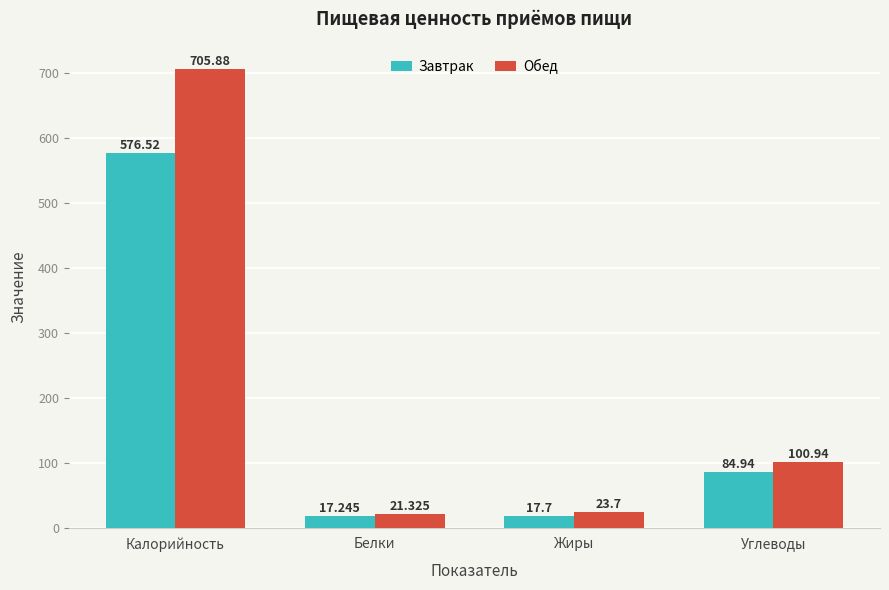

Reading right to left, transcribe all the data shown in this chart.

Завтрак: 84.9	17.7	17.2	576.5
Обед: 100.9	23.7	21.3	705.9